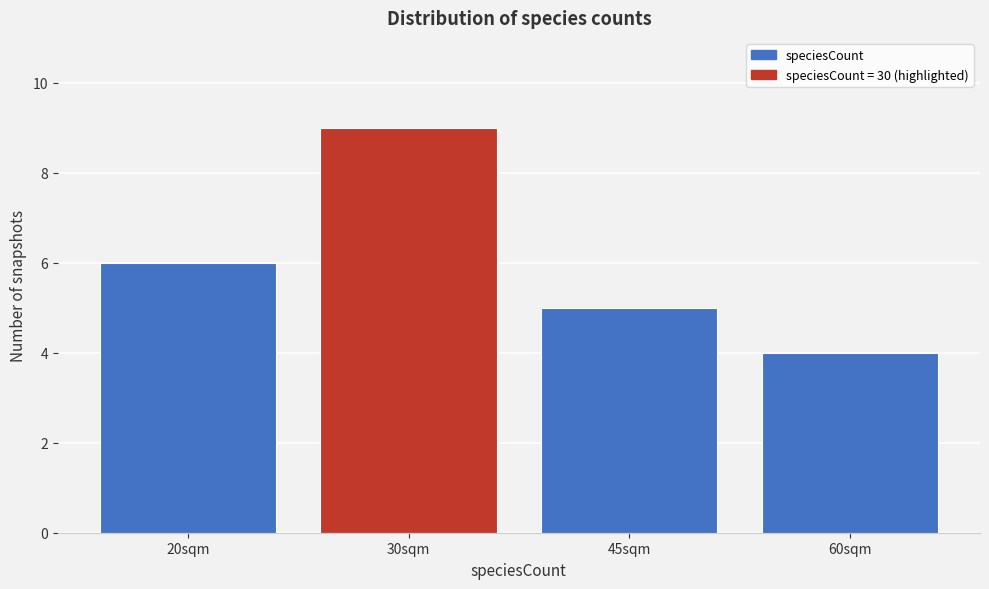

Reading left to right, transcribe all the data shown in this chart.

20sqm=6	30sqm=9	45sqm=5	60sqm=4